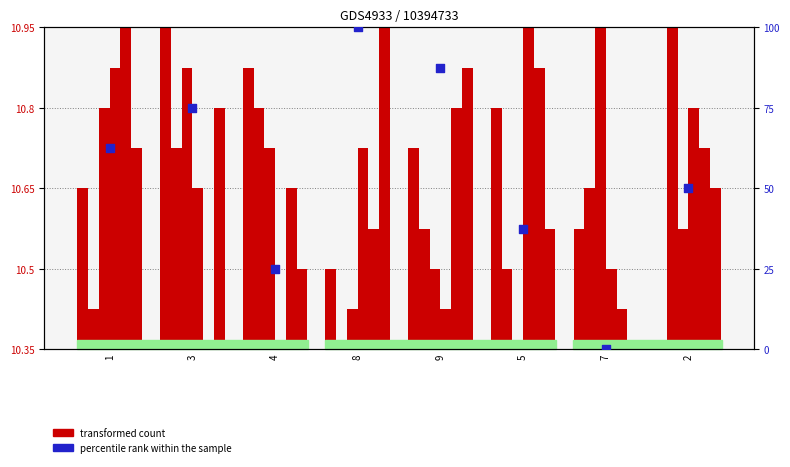

Which series has the largest Y range (max minus min)?

percentile rank within the sample